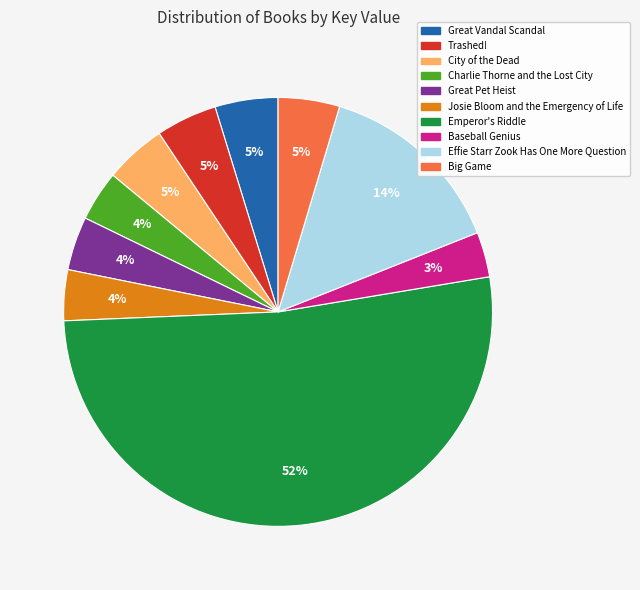

To the nearest percent, what is the combined percentage of Great Pet Heist and Trashed!?

9%